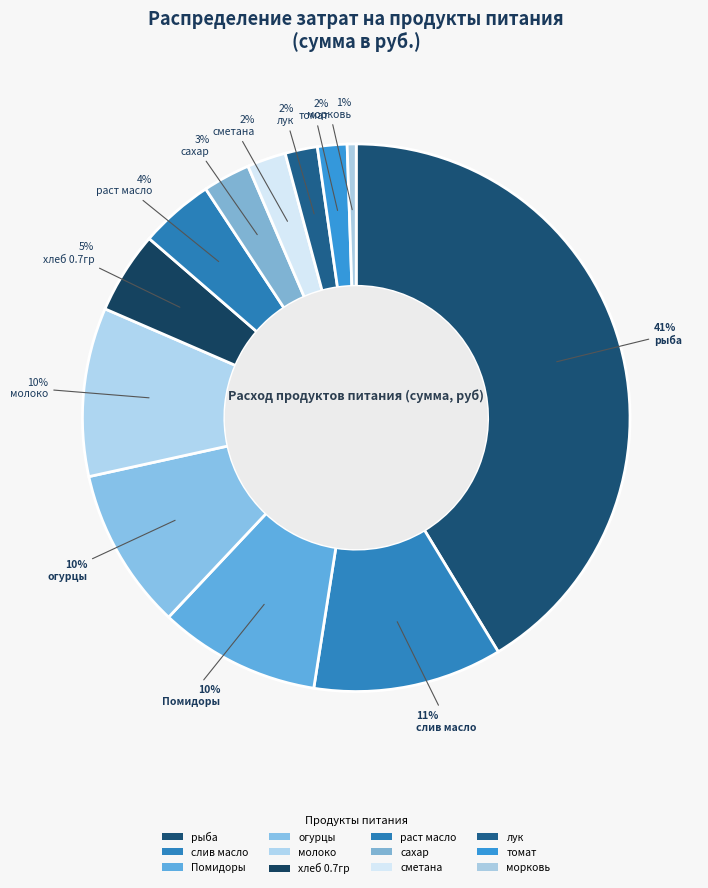

The лук slice represents 2% of the pie. True or false?

True